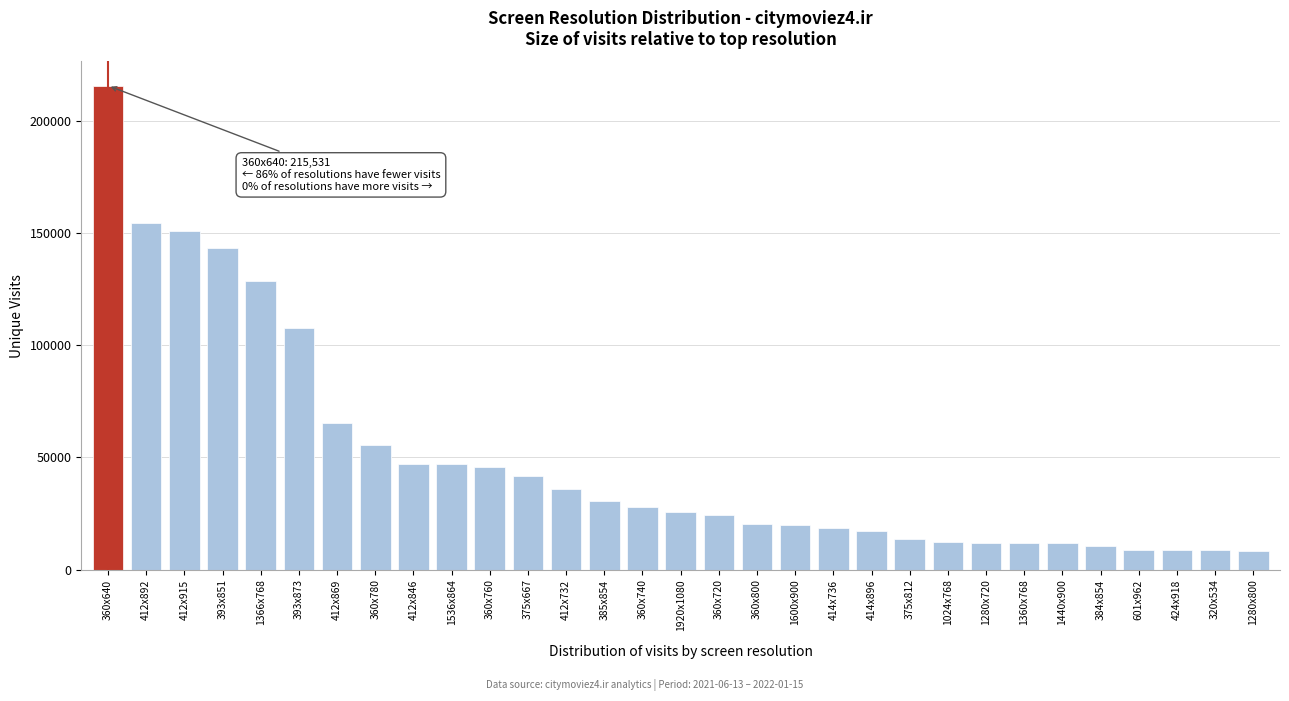

What is the label of the 13th bar from the right?

1600x900